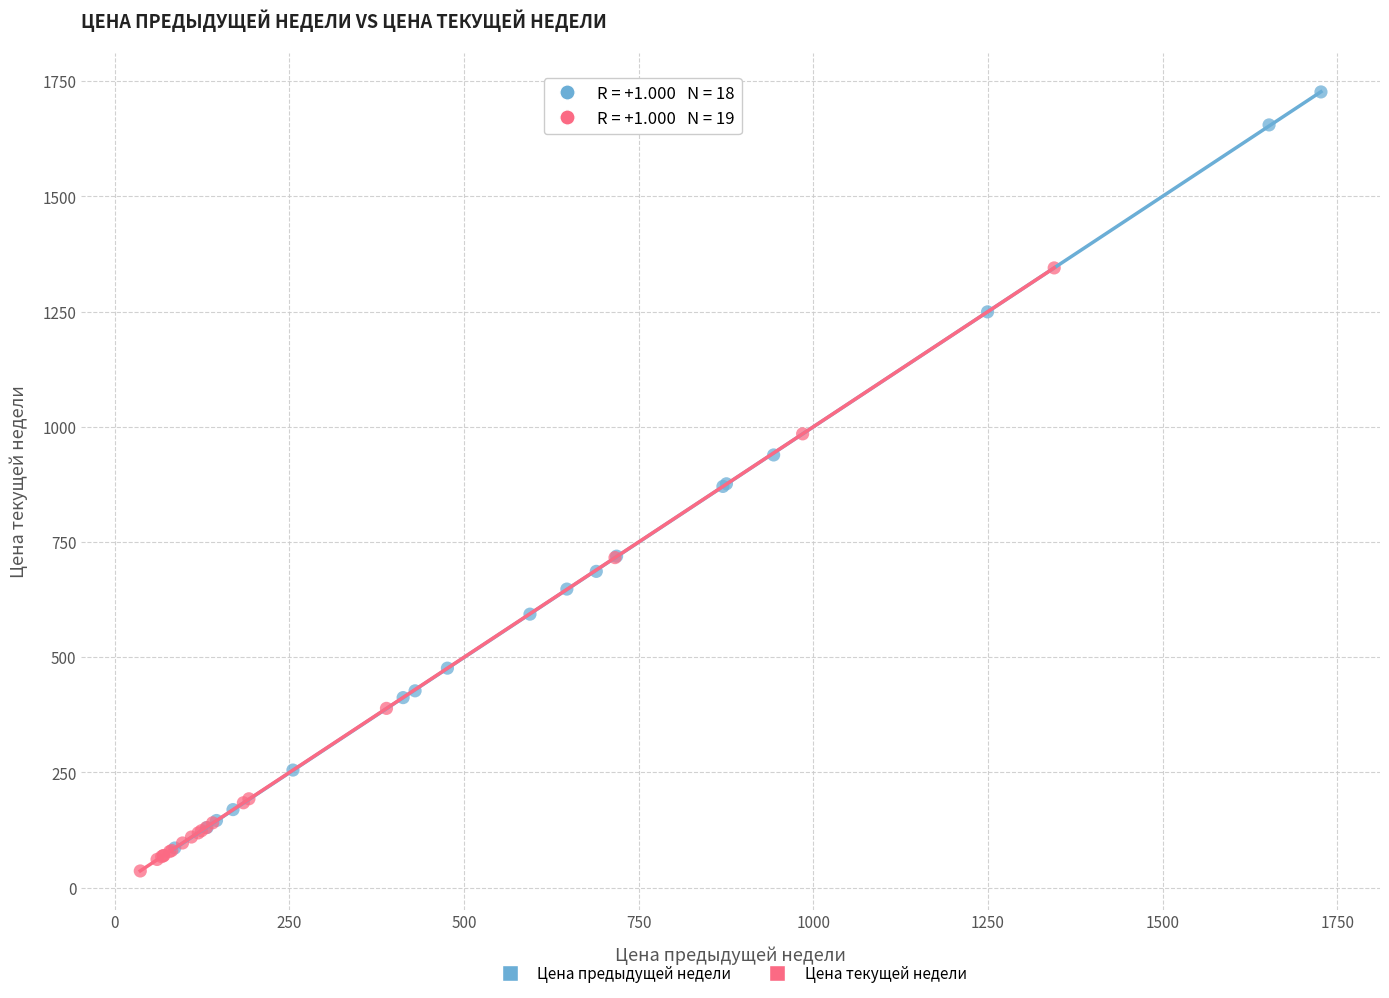

Which series reaches the maximum Y coordinate?

Цена предыдущей недели